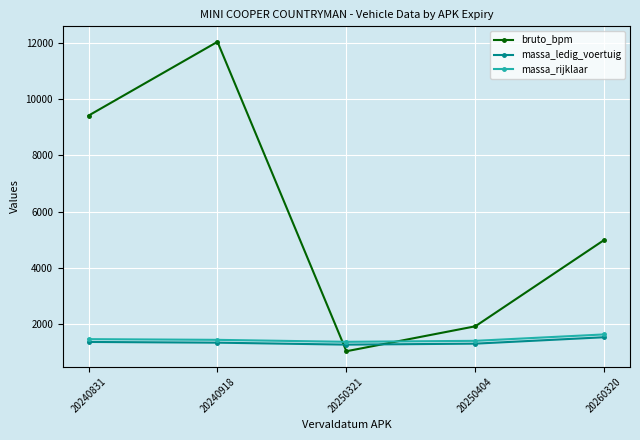

The value of massa_ledig_voertuig at 20250321 is 626. True or false?

False